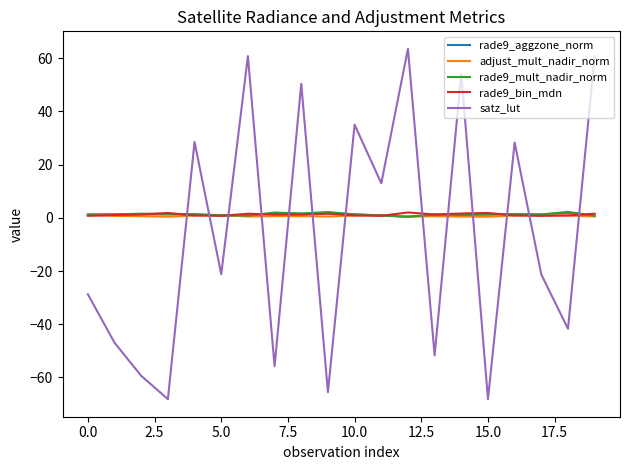

Is this an area chart (filled region under the line)?

No